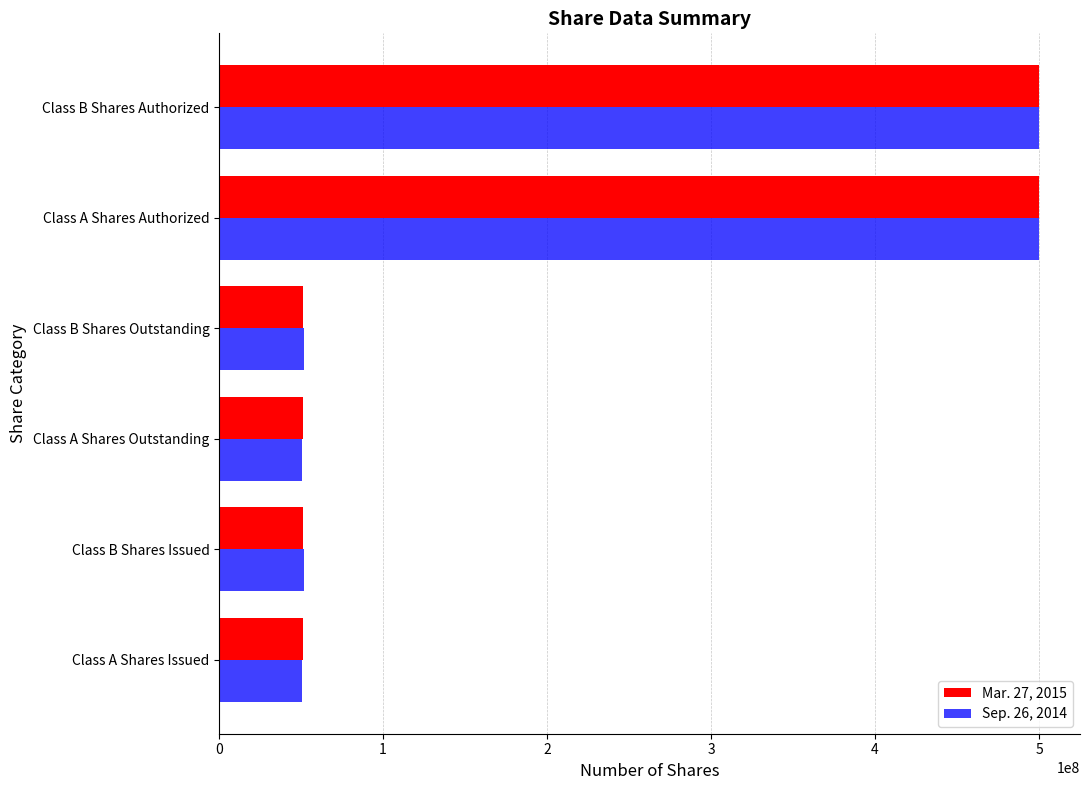

What is the smallest value displayed?

50658627